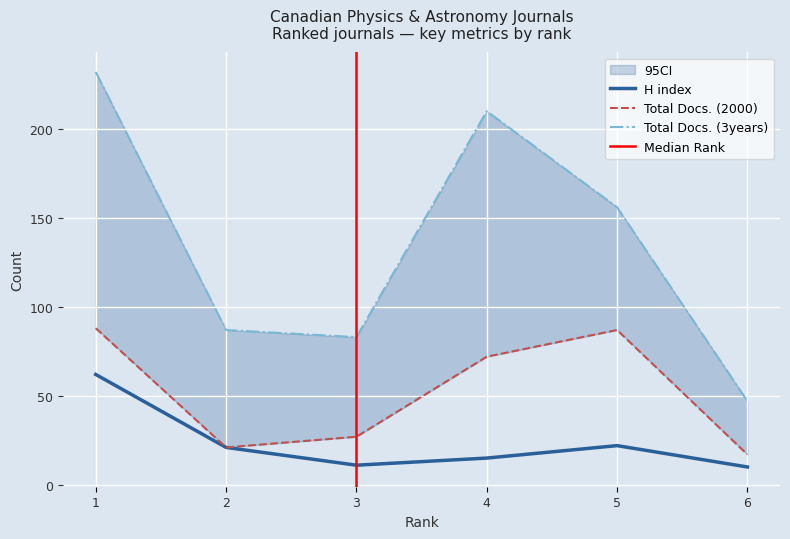

At which category is the sum across all series the highest?

1